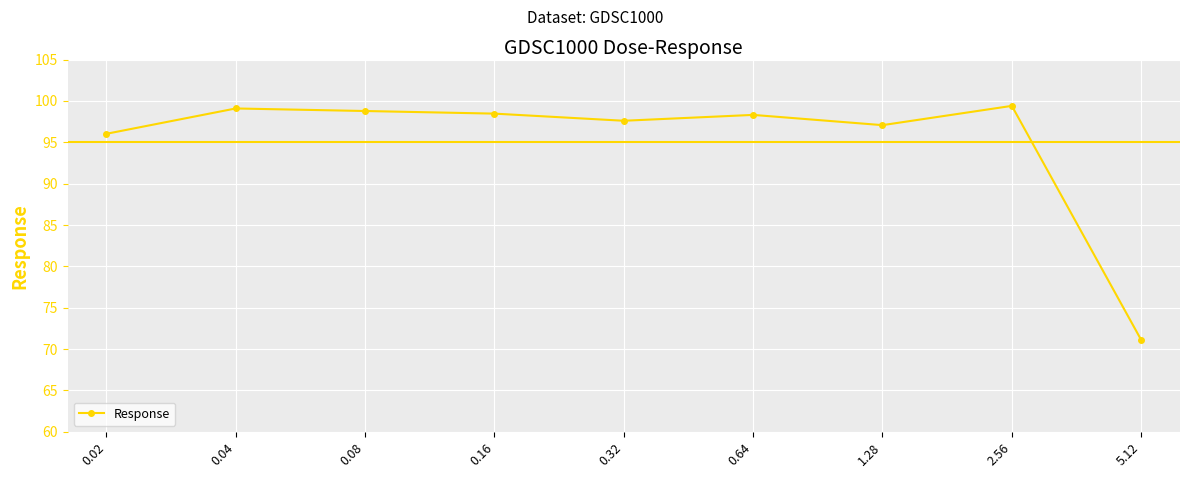

Where does the data first go above 98?

0.04